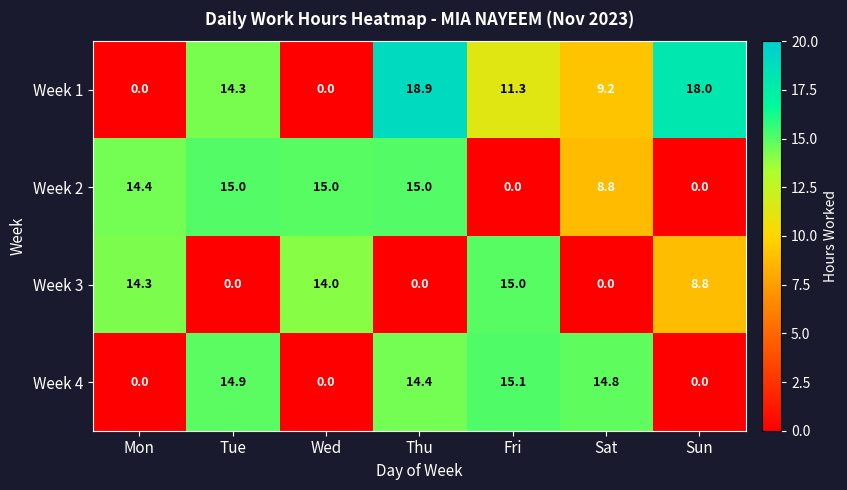

Rank the series by their average value, from lowest to highest.

Week 3, Week 4, Week 2, Week 1